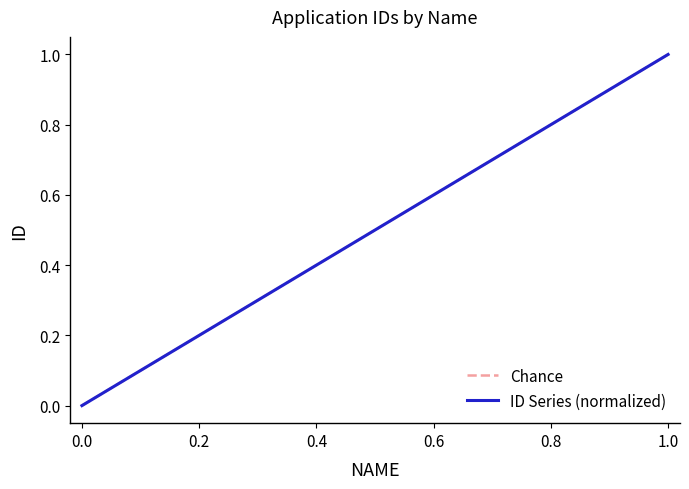

Which series has the largest total across all categories?

Chance